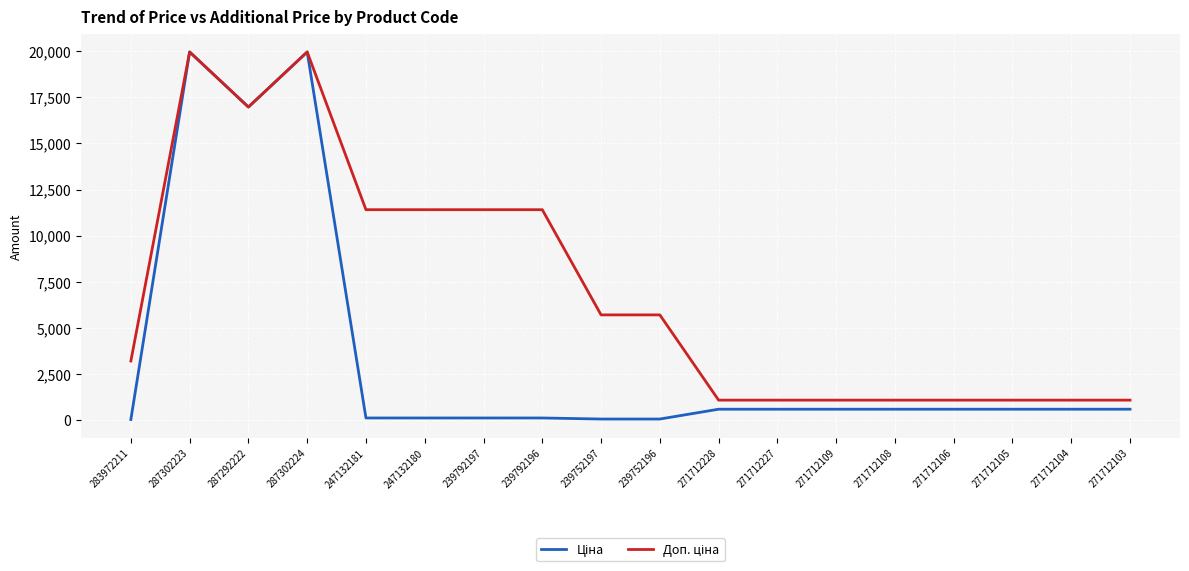

What is the difference between the highest and lowest values at 271712109?

491.7